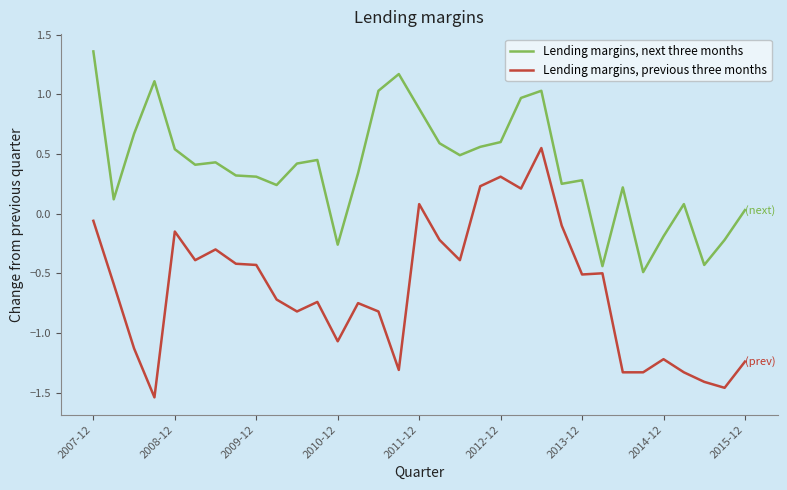

List the series in order of their peak value, highest first.

Lending margins, next three months, Lending margins, previous three months